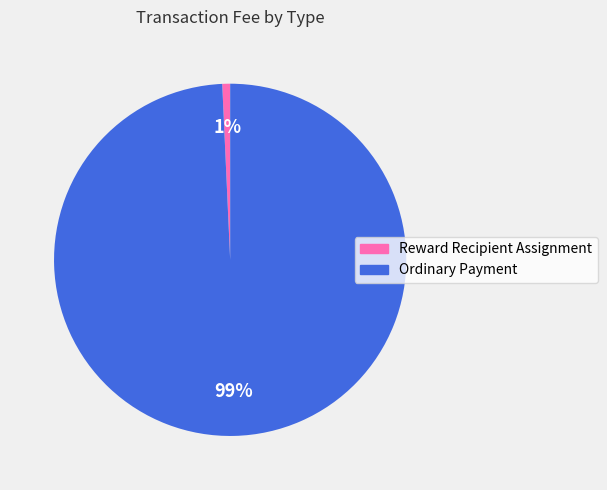

To the nearest percent, what portion does Ordinary Payment represent?

99%